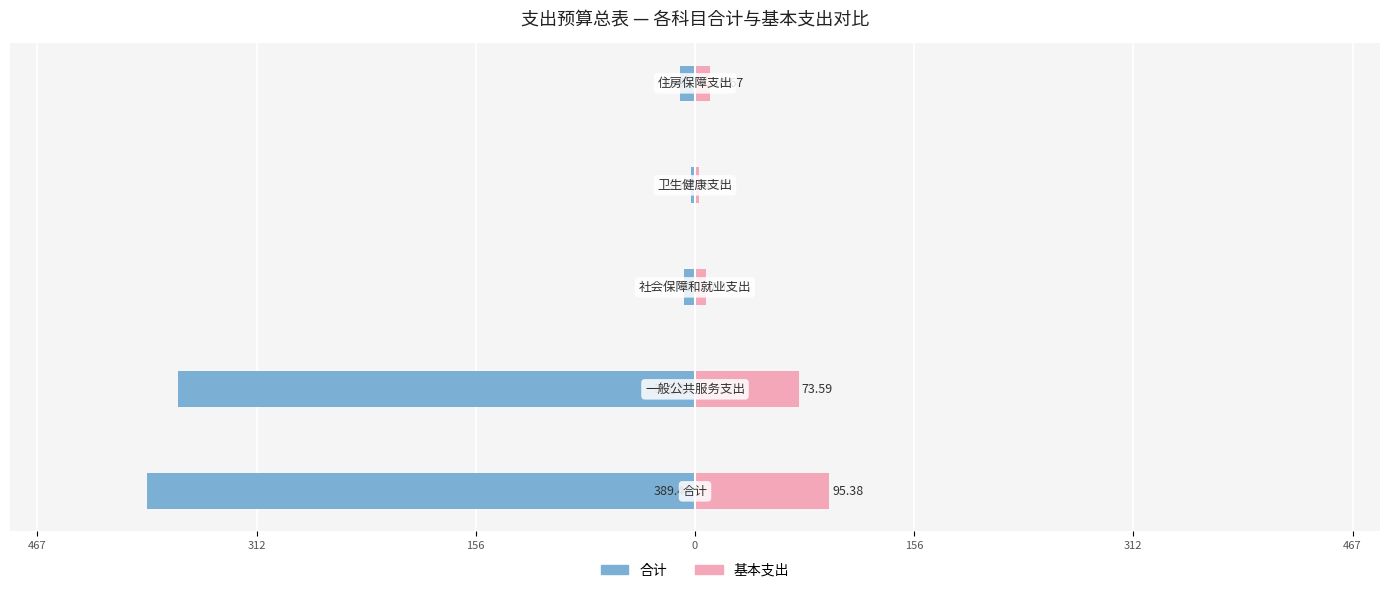

What is the smallest value displayed?

-389.4